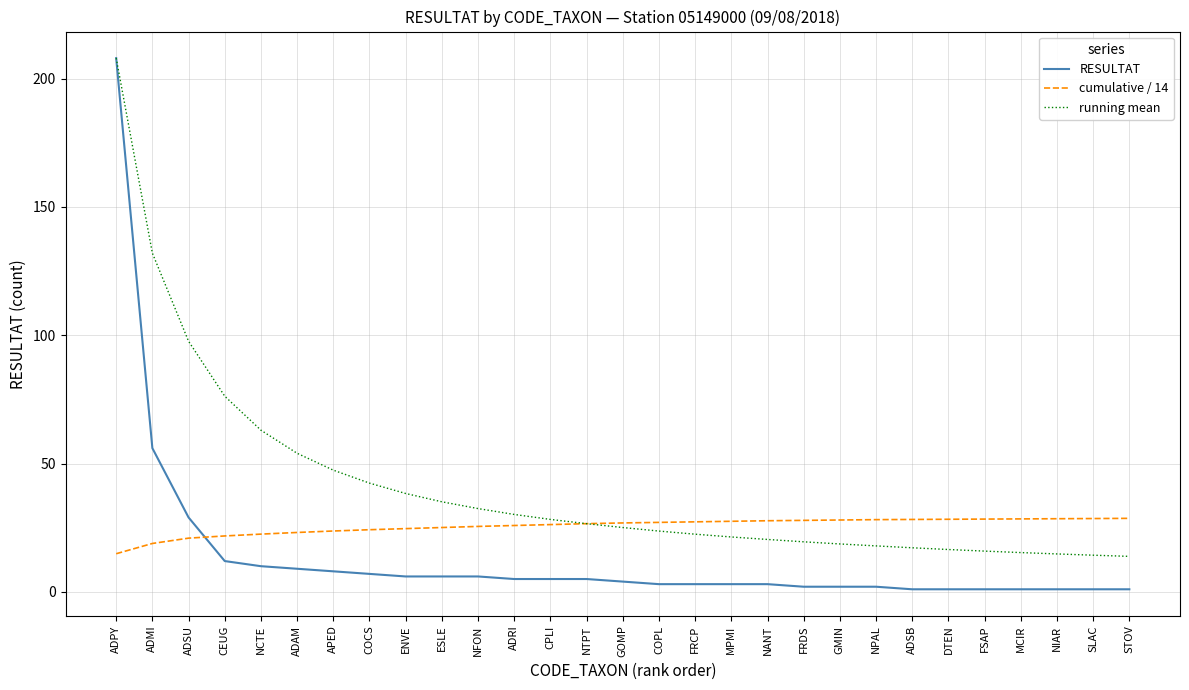

Count the number of categories in the chart.

29